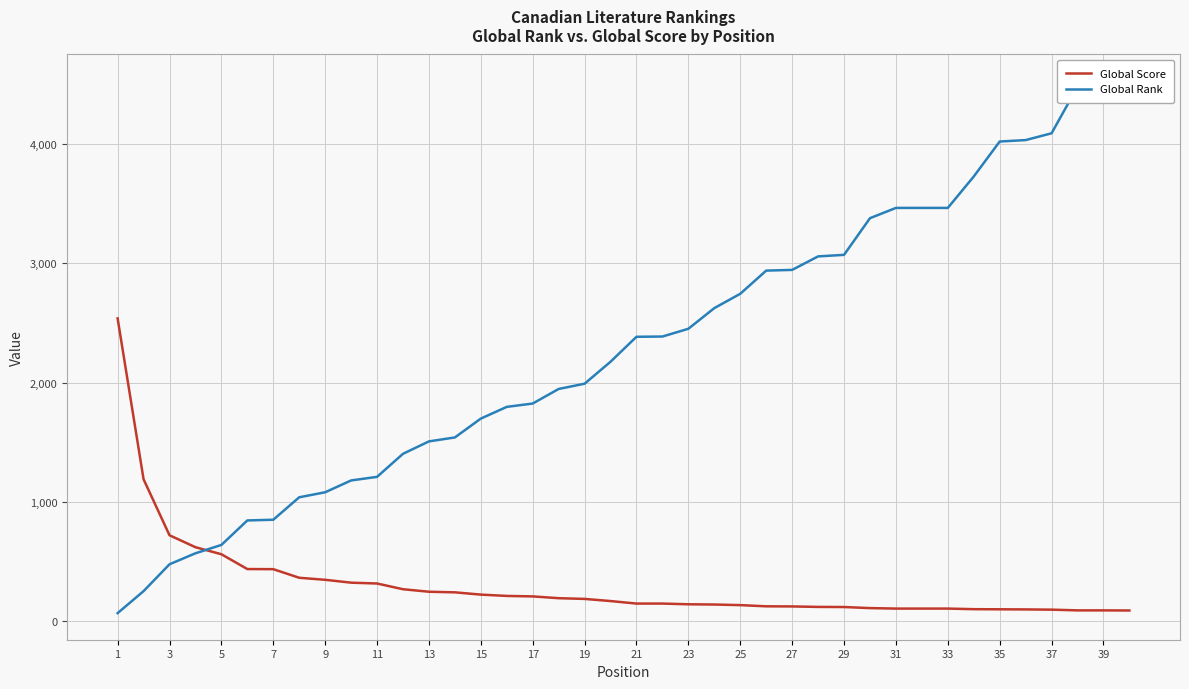

Is the value of Global Score at 24 greater than the value of Global Rank at 31?

No